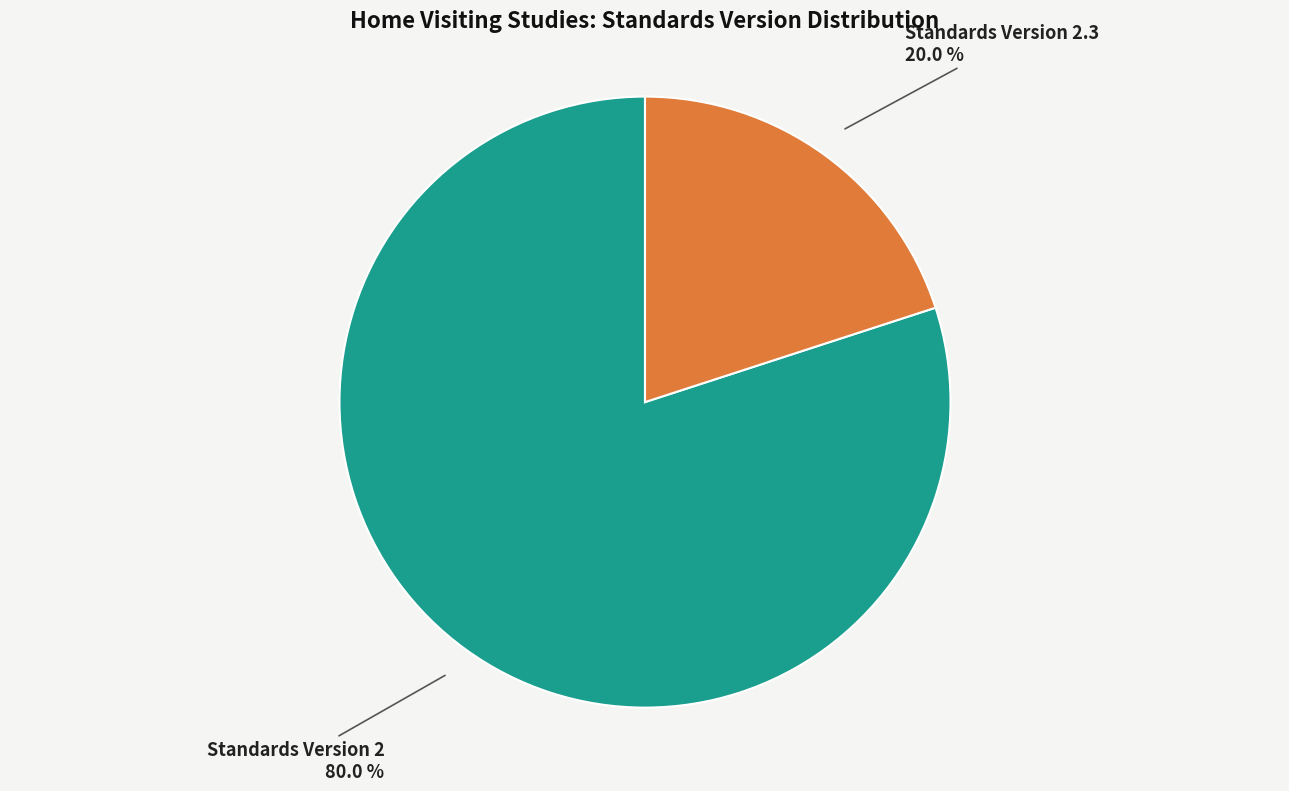

How many segments does this pie chart have?

2